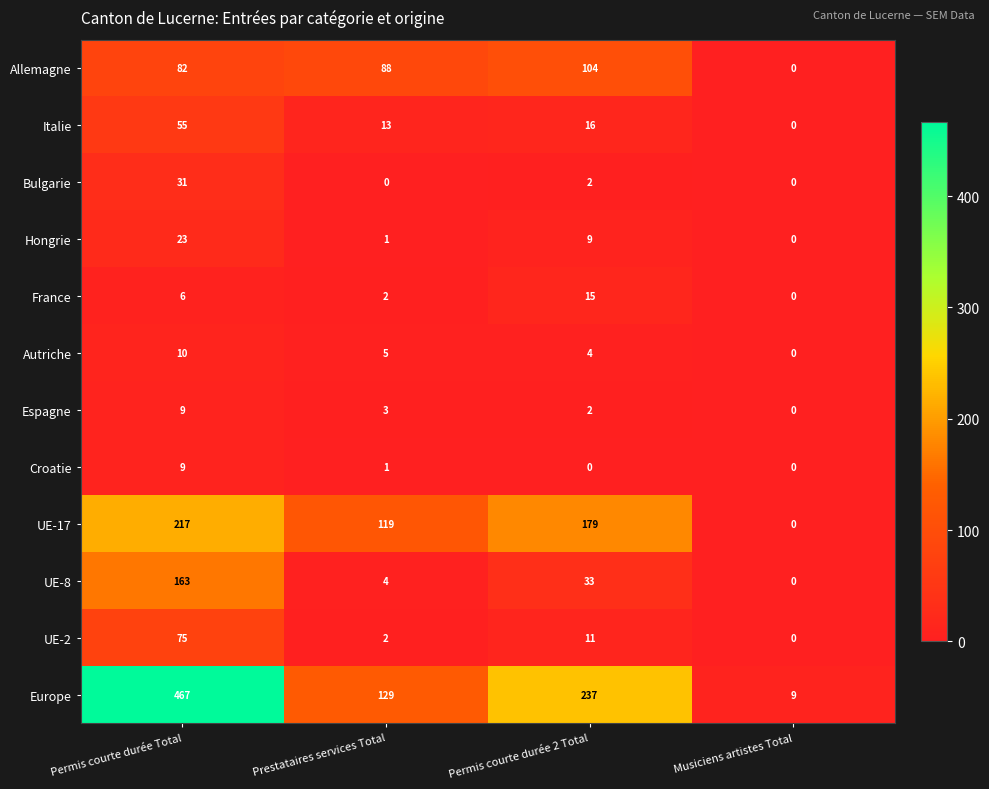

What is the sum of all Bulgarie values?

33